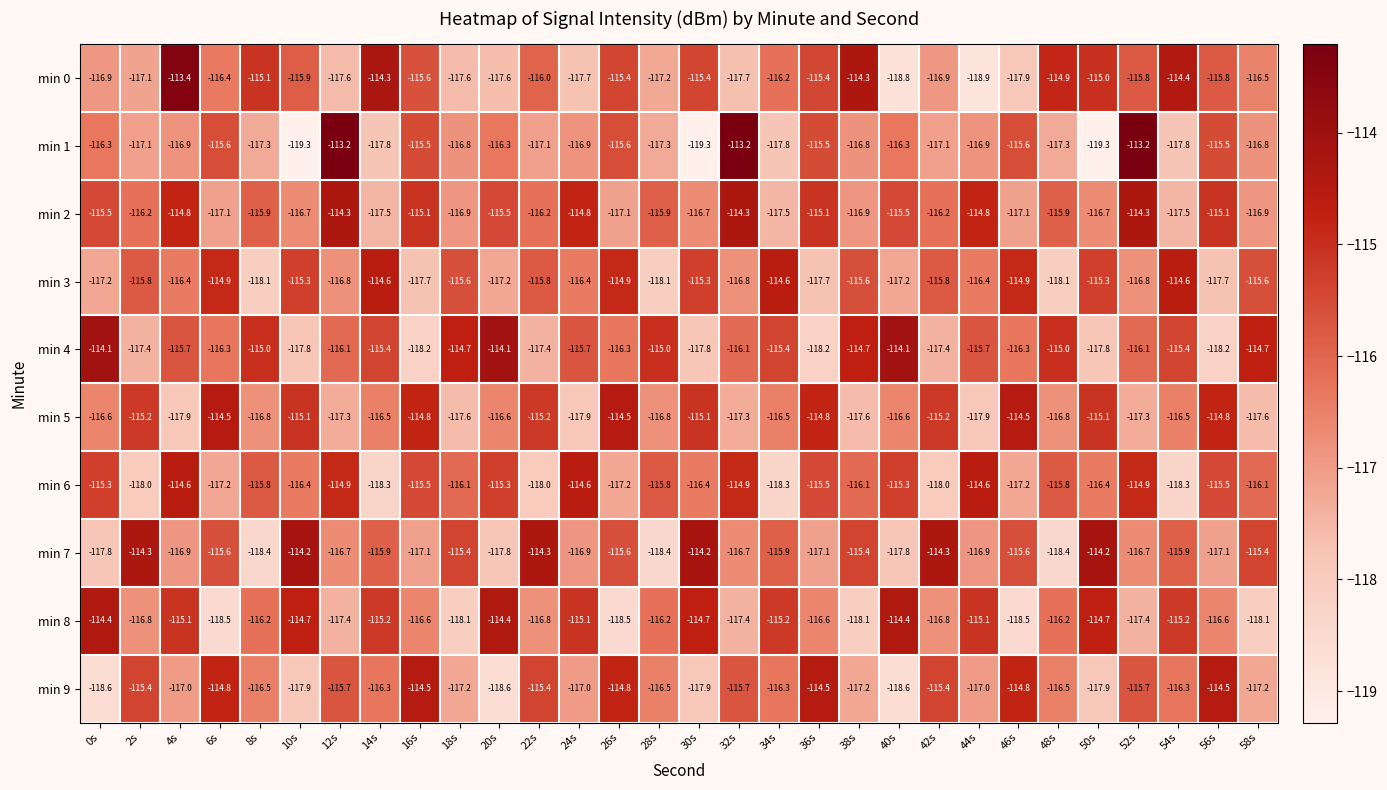

Which category has the highest value in the min 0 series?

4s